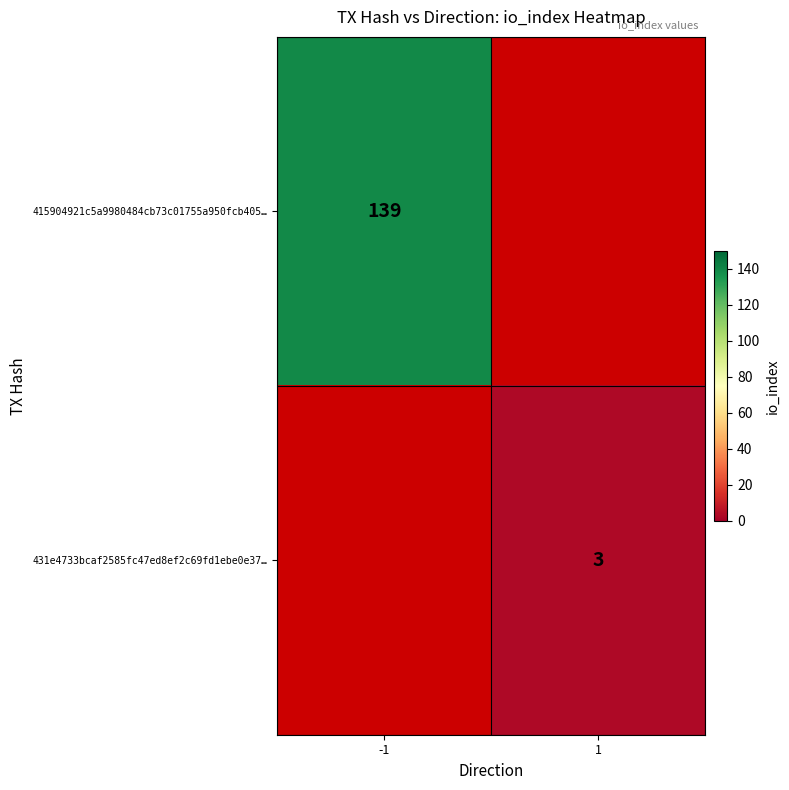

True or false: 431e4733bcaf2585fc47ed8ef2c69fd1ebe0e37… has a value of 3 at 1.

True